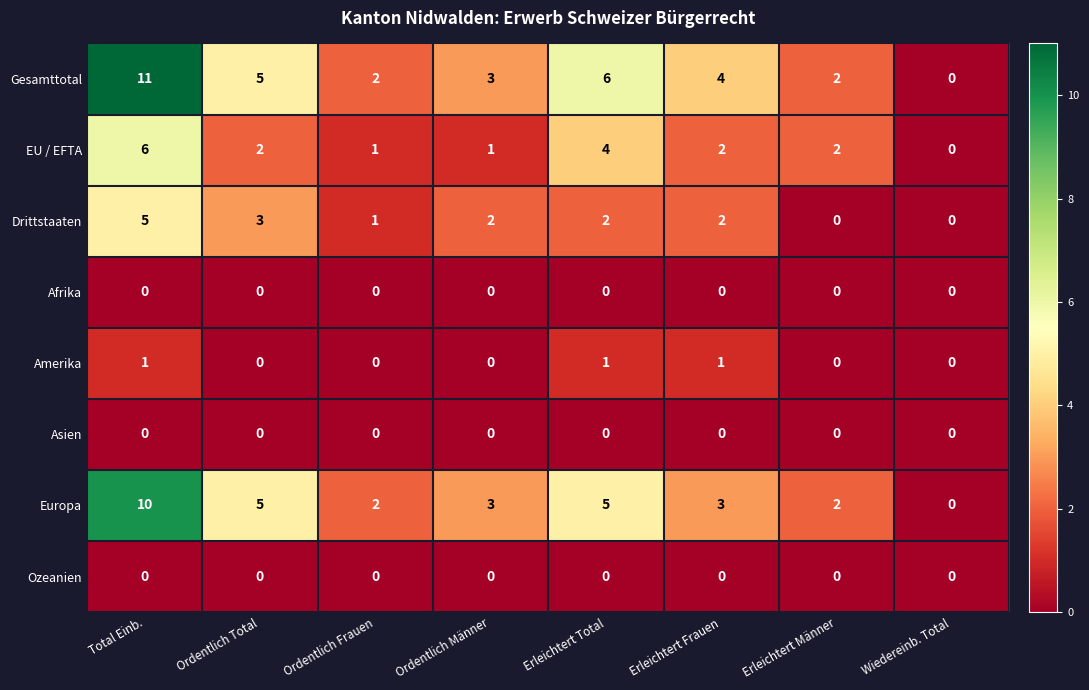

What is the spread (max minus min) of values at Ordentlich Männer?

3